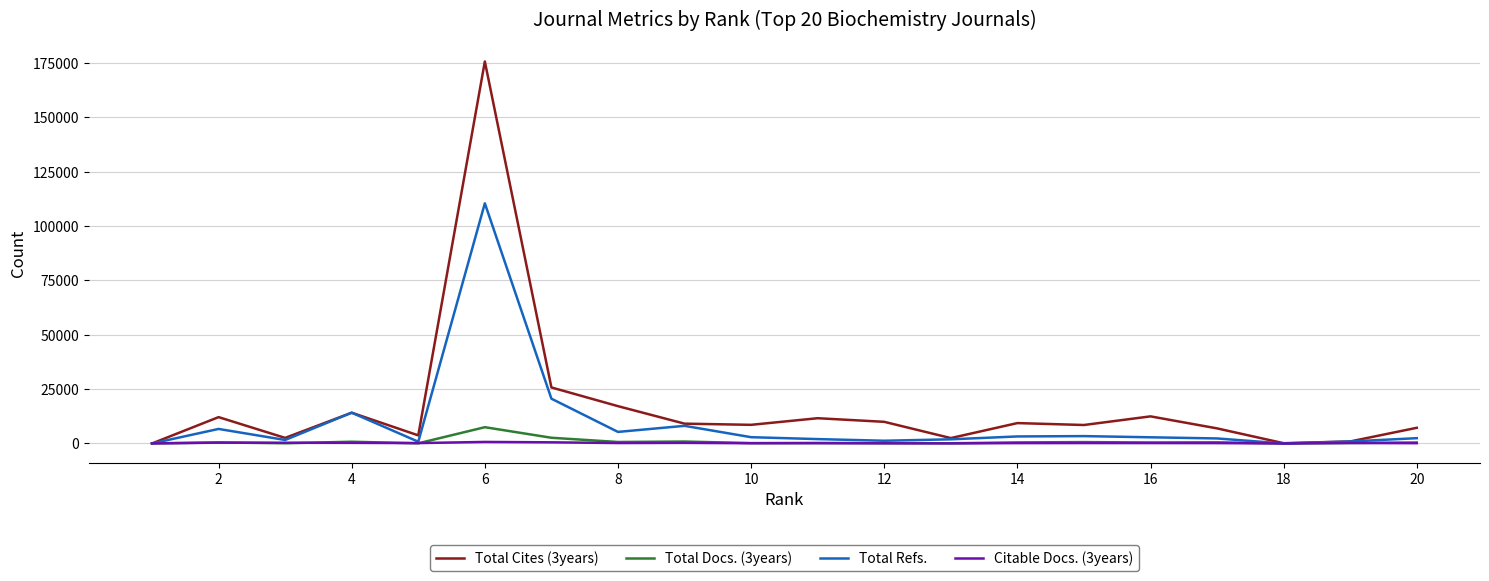

Which series has the widest spread of values?

Total Cites (3years)